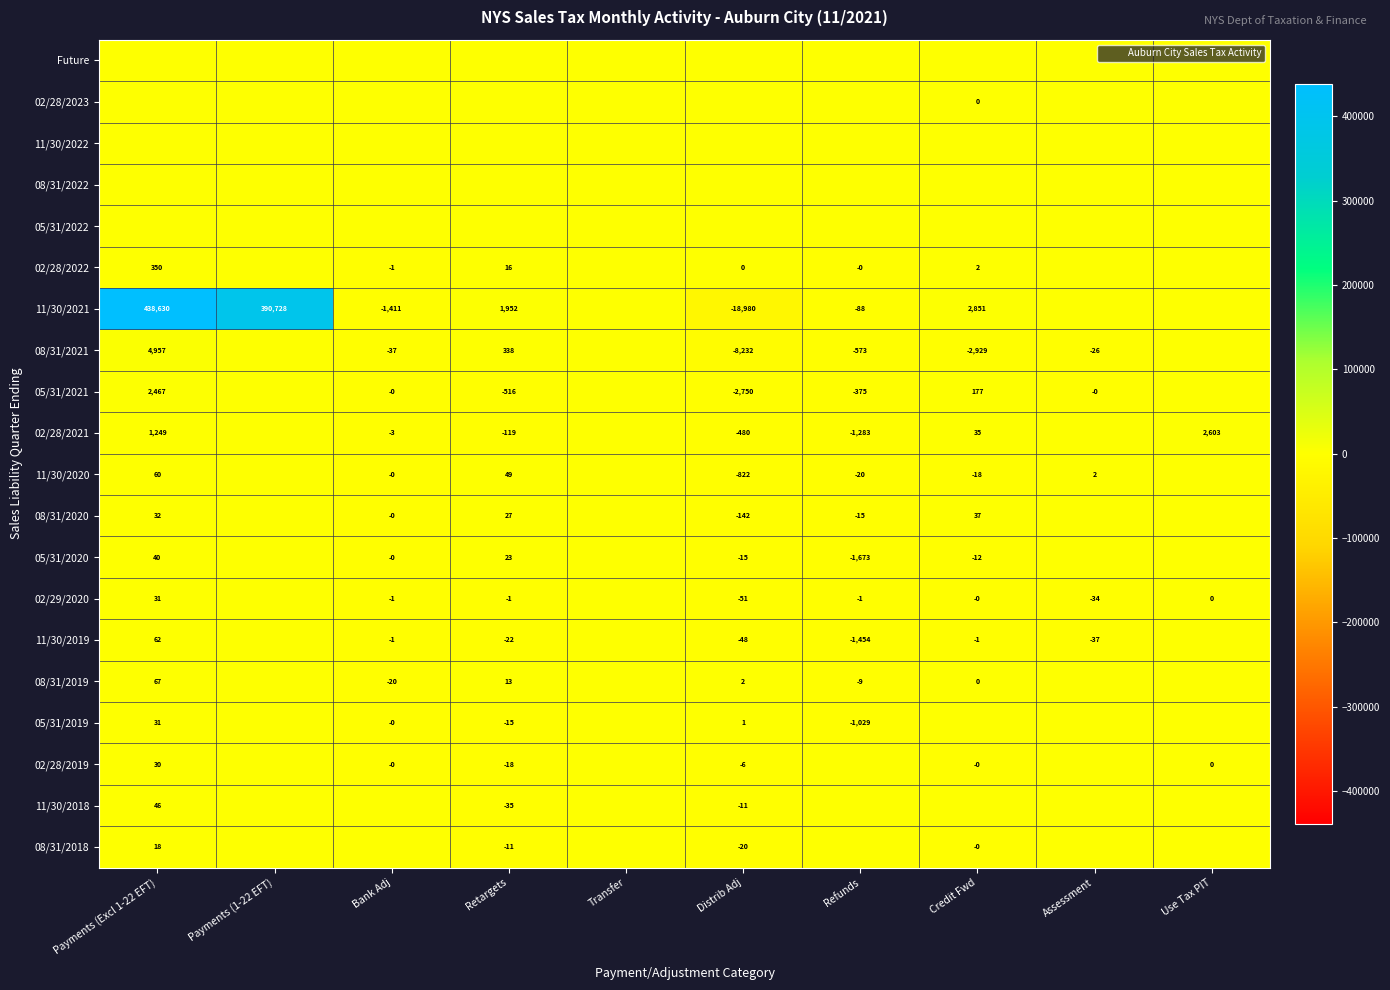

At which label does 05/31/2021 reach its minimum?

Distrib Adj